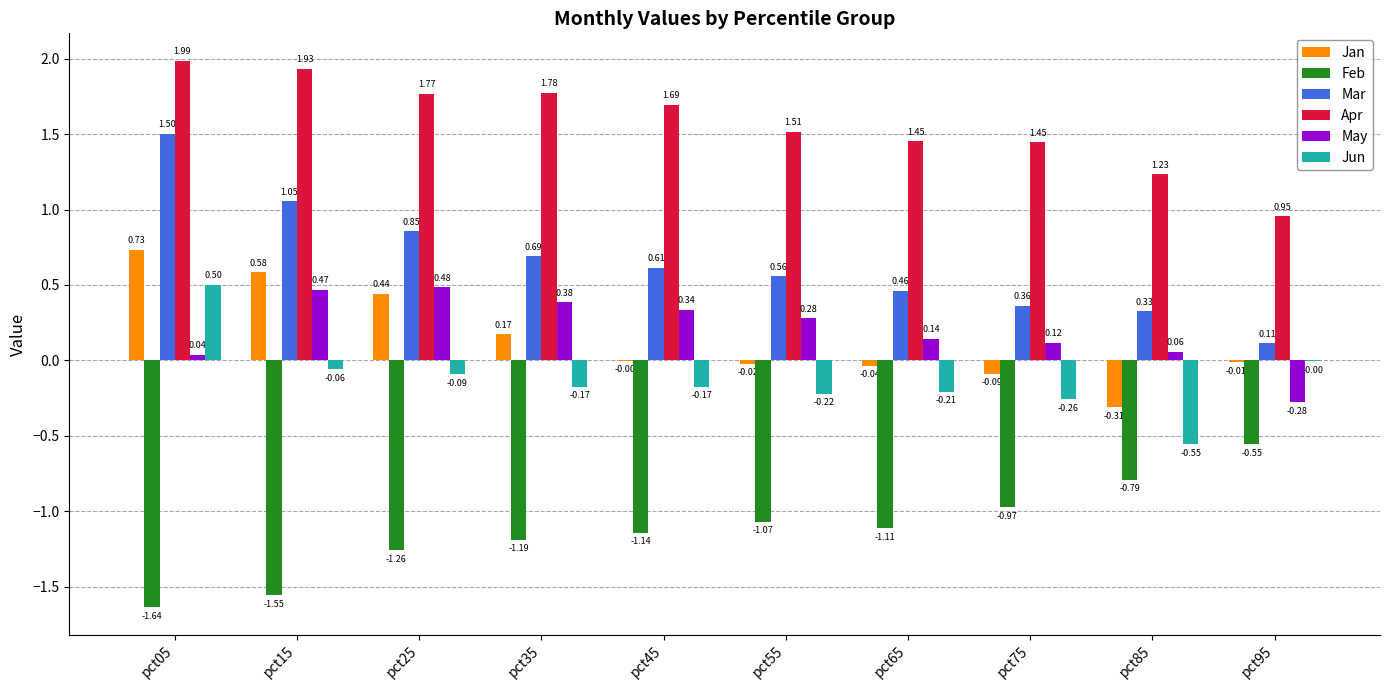

What is the sum of all Mar values?

6.5